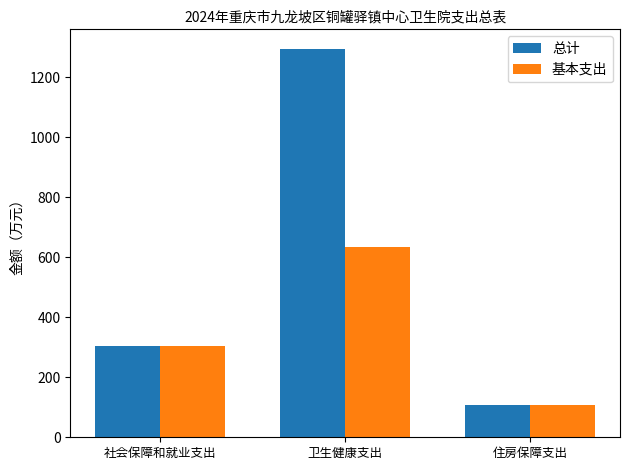

What is the maximum value shown in the chart?

1294.5